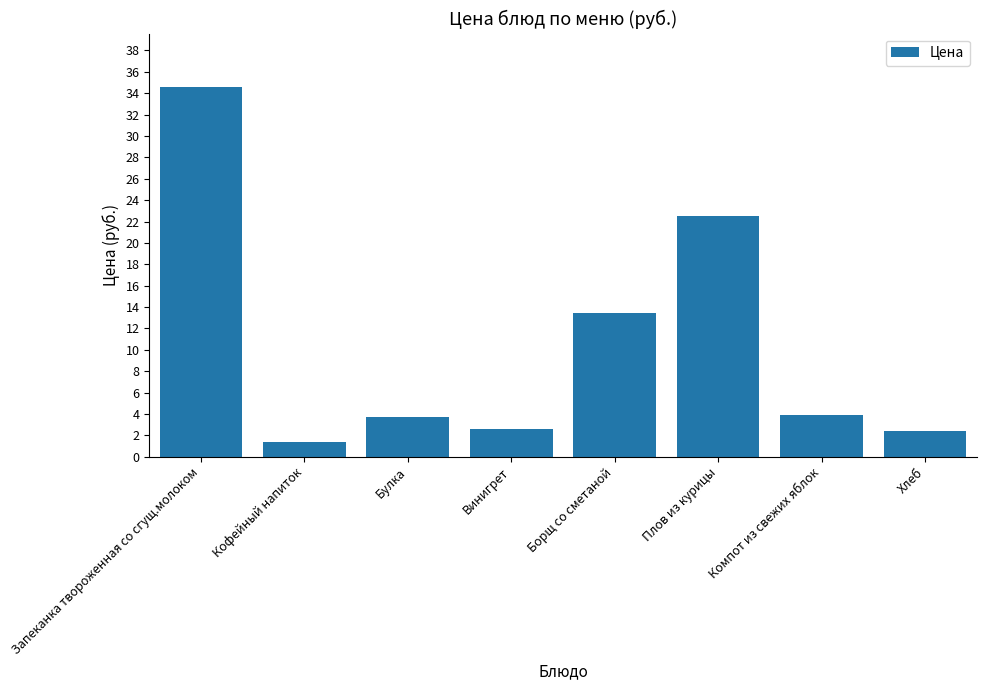

What is the minimum value shown in the chart?

1.4